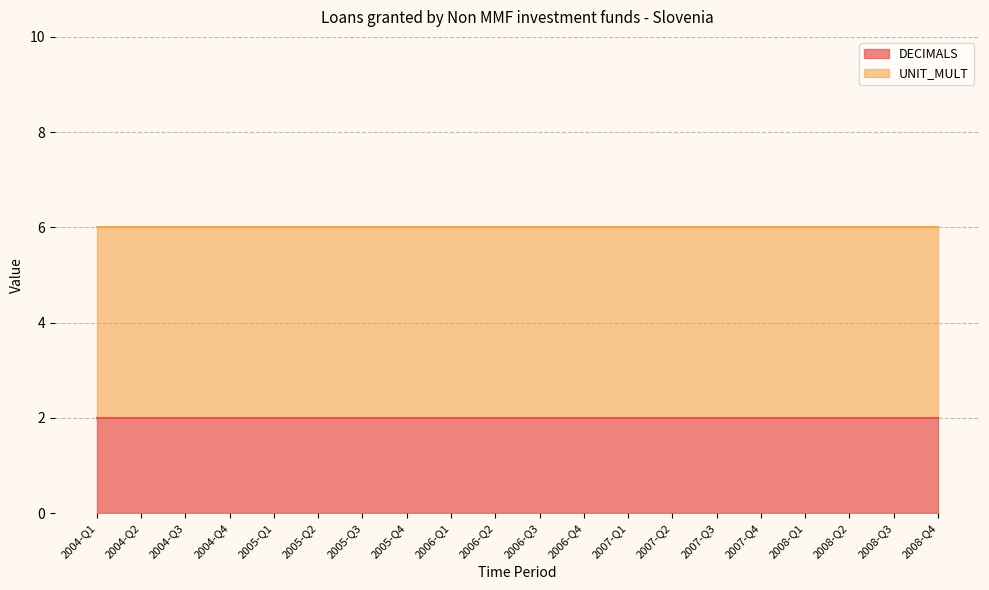

What is the difference between the highest and lowest values at 2008-Q4?

4